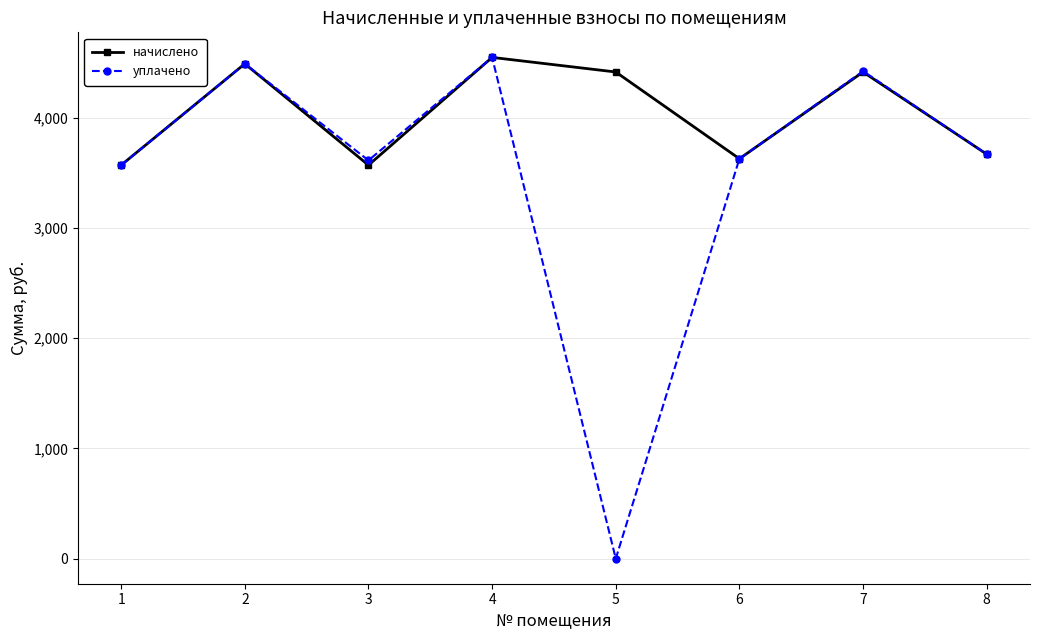

Which series has the largest range (max minus min)?

уплачено